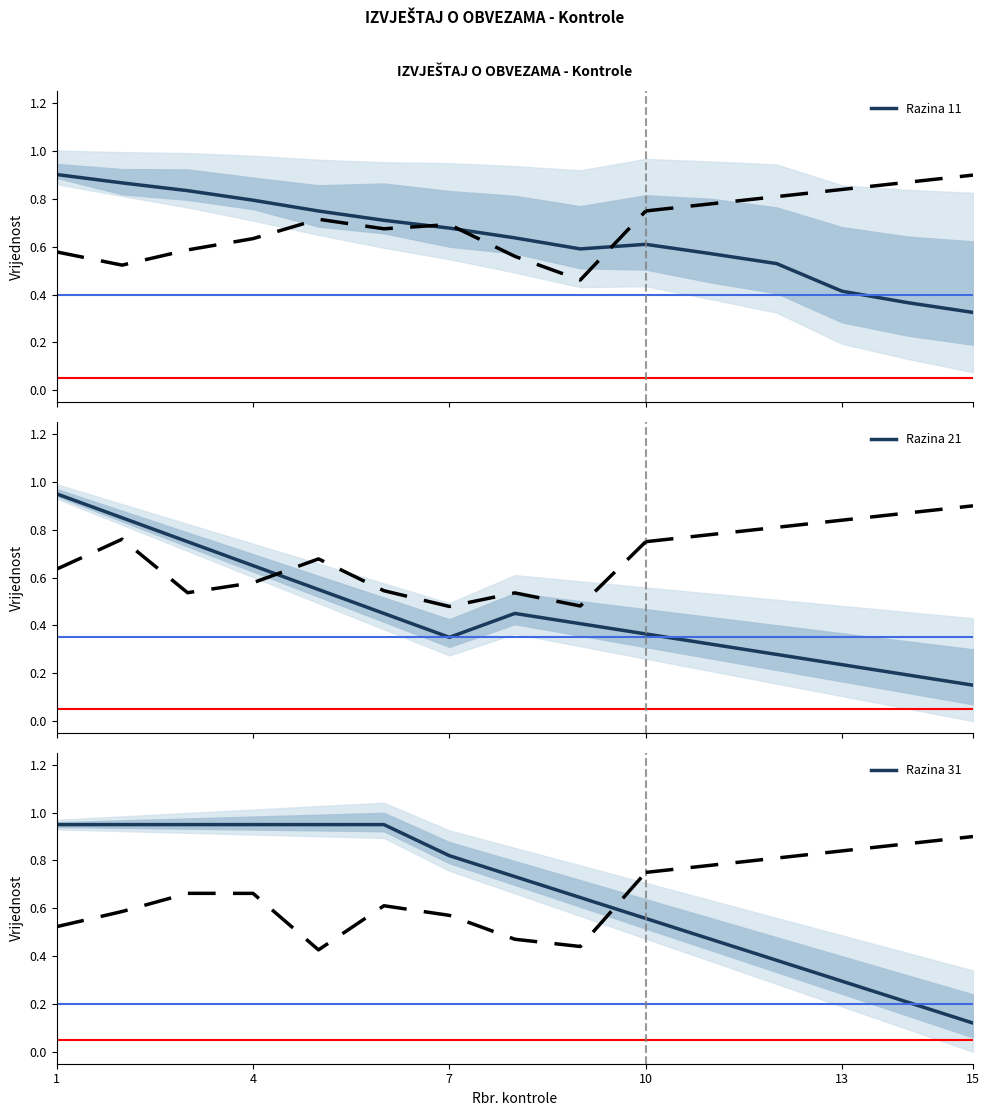

What is the minimum value for Razina 11?

0.3